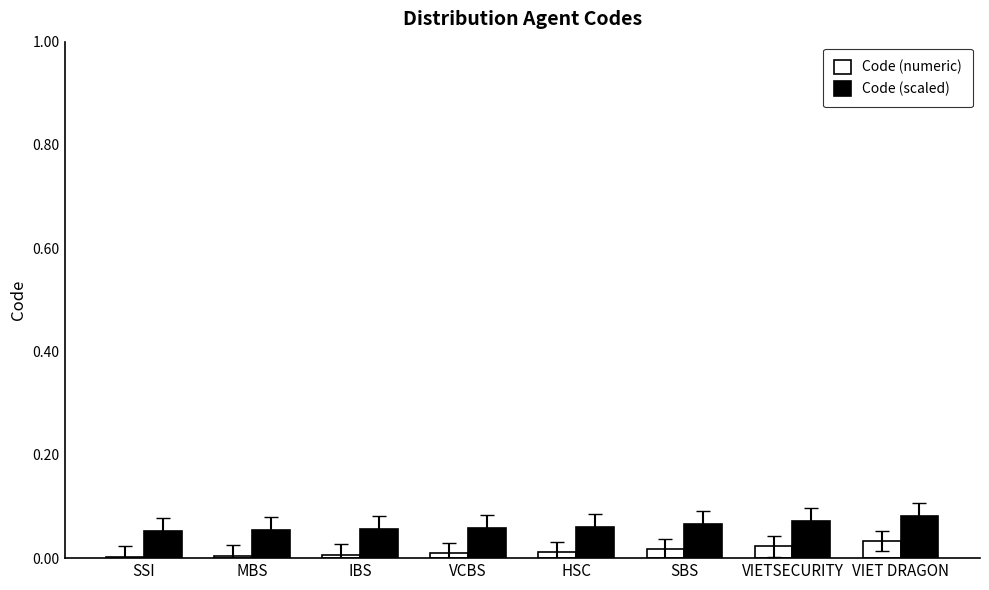

At IBS, list the series in order from largest to smallest.

Code (scaled), Code (numeric)